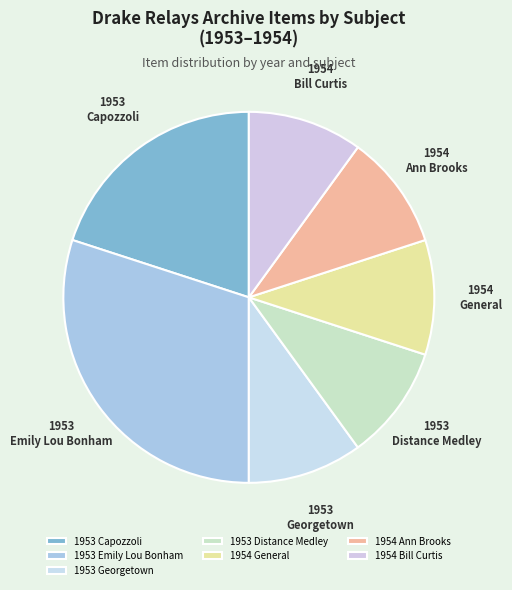

The 1953 Emily Lou Bonham slice represents 21% of the pie. True or false?

False